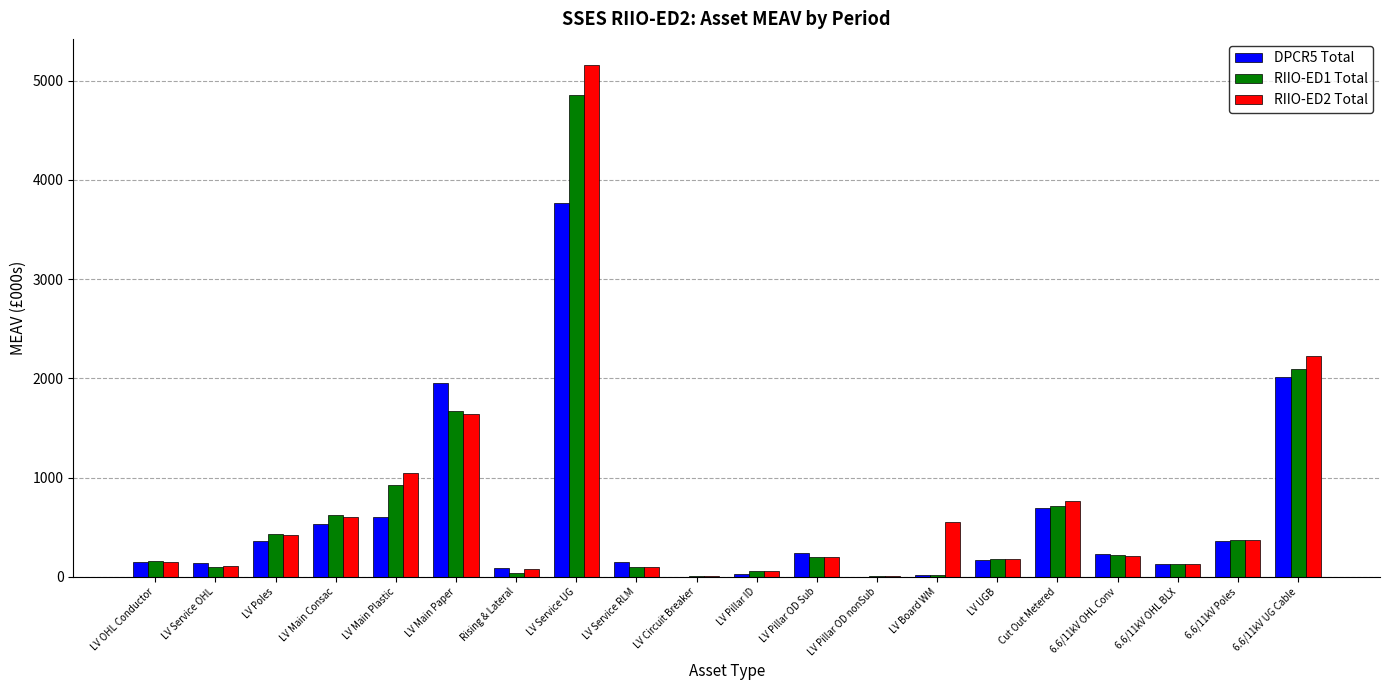

The RIIO-ED1 Total series shows 101.7 at LV Service OHL. True or false?

True